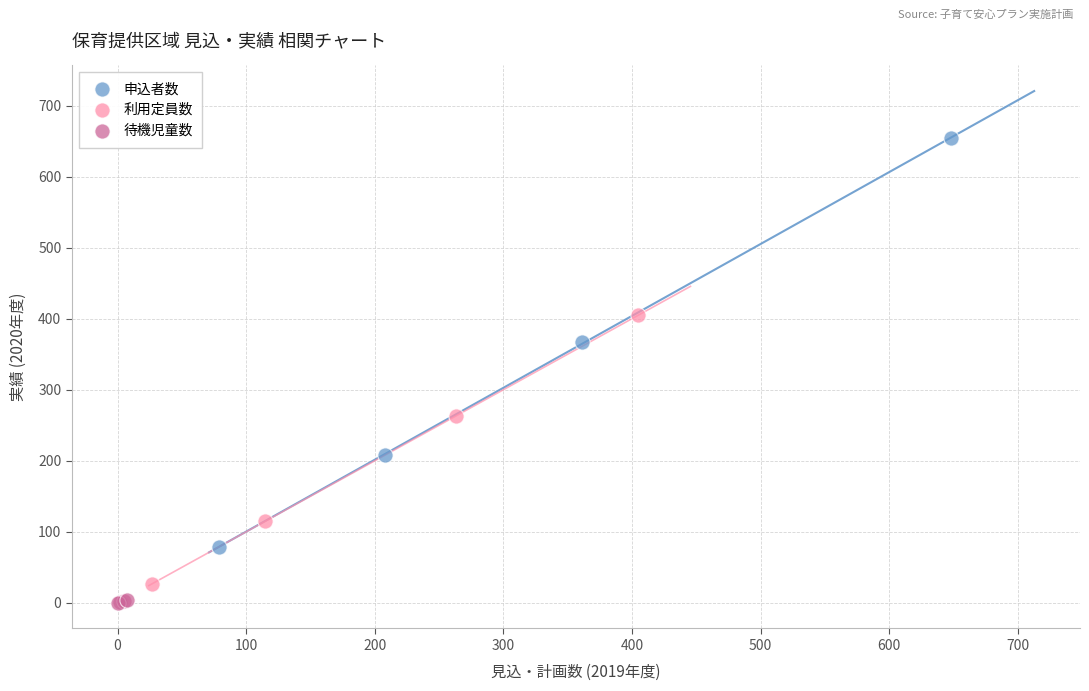

Which series has the largest Y range (max minus min)?

申込者数